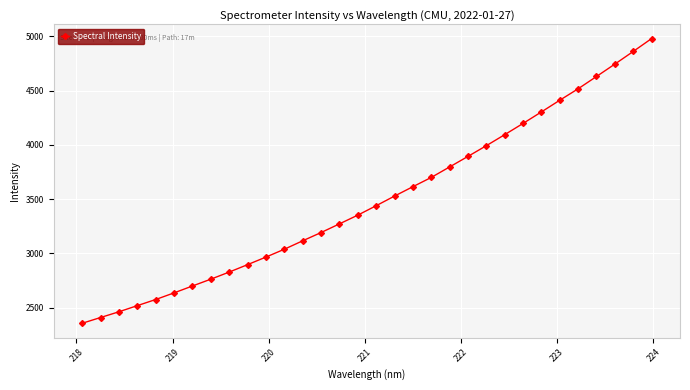

What is the difference between the maximum and minimum values?

2624.5